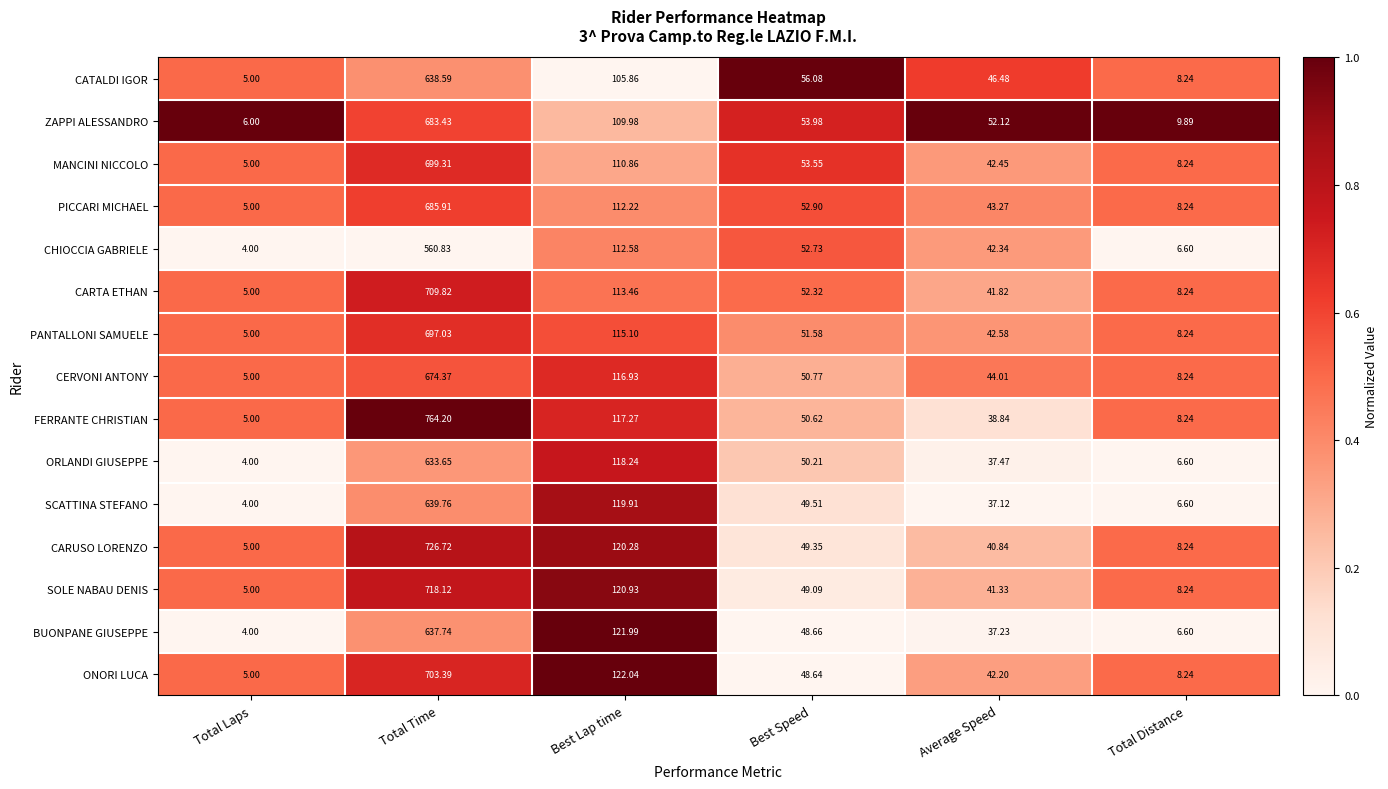

At which label does SCATTINA STEFANO reach its peak?

Total Time